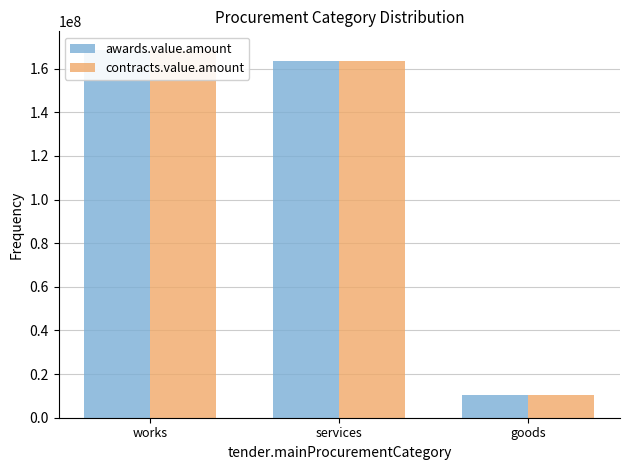

Is the value of awards.value.amount at services greater than the value of contracts.value.amount at works?

No